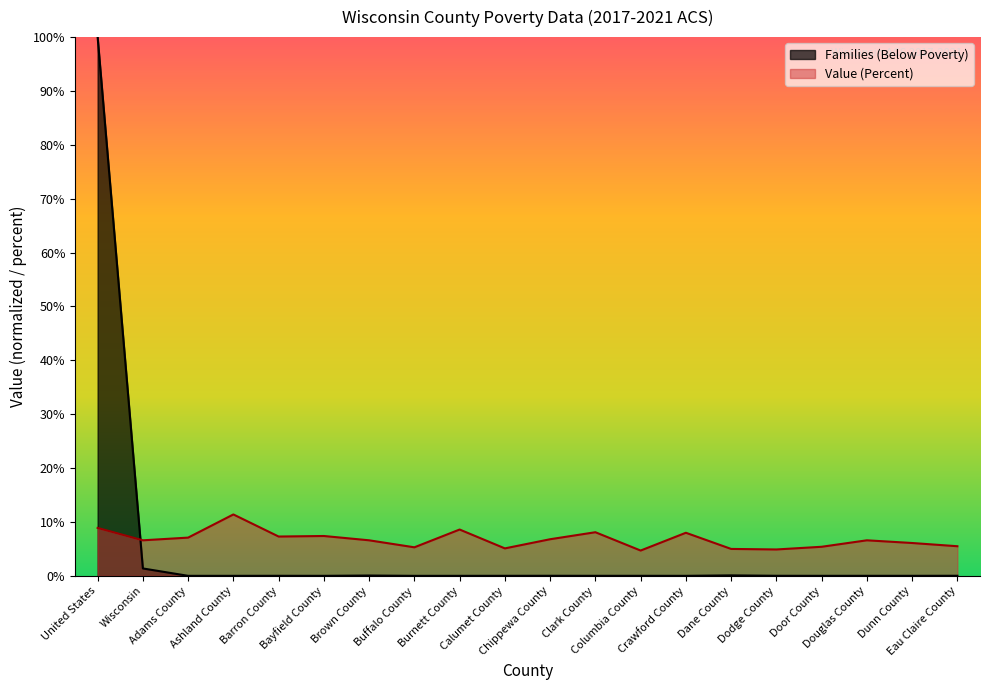

How many data points does each series have?

20